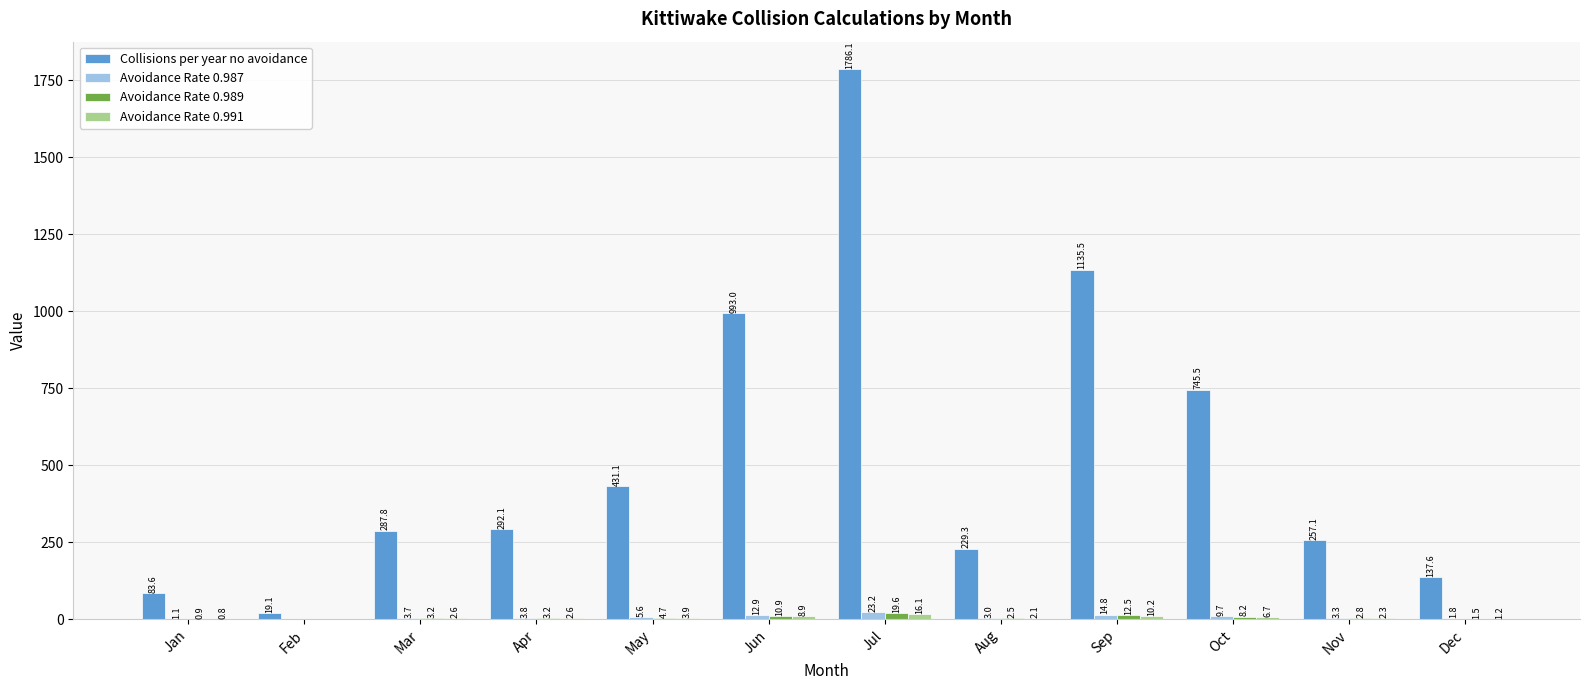

What value does the Collisions per year no avoidance series have at Nov?

257.1